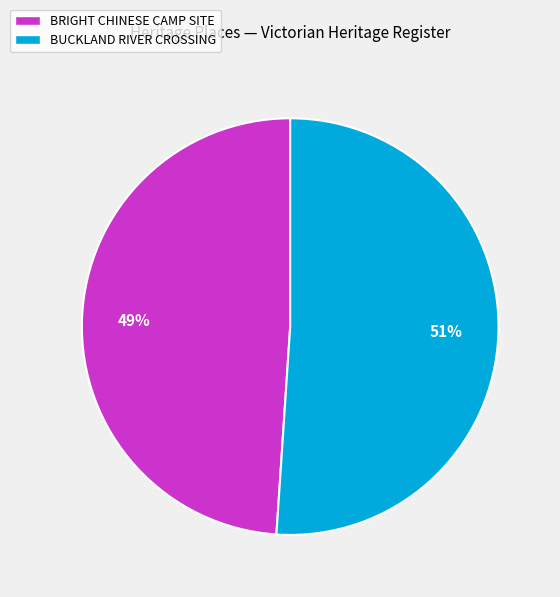

What is the ratio of the value at BRIGHT CHINESE CAMP SITE to the value at BUCKLAND RIVER CROSSING?

1.0